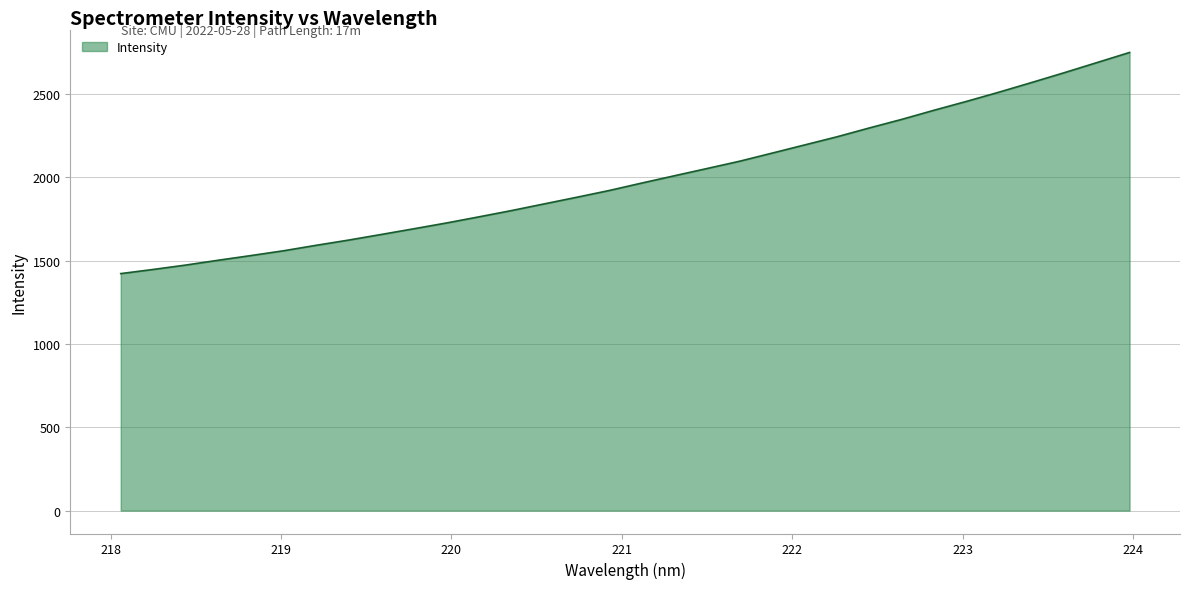

What is the smallest value displayed?

1422.3